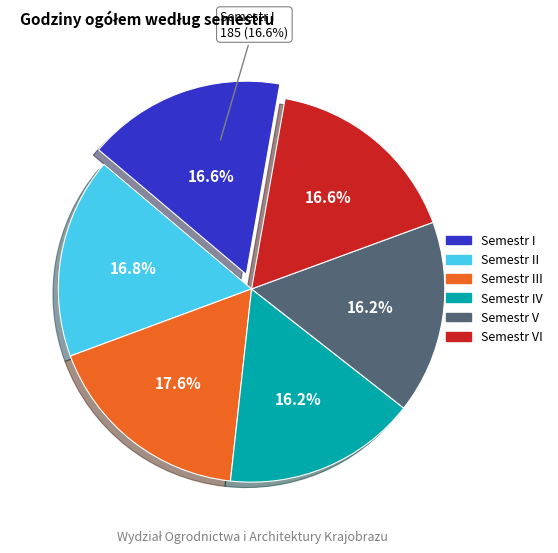

Does Semestr II represent more than half of the total?

No